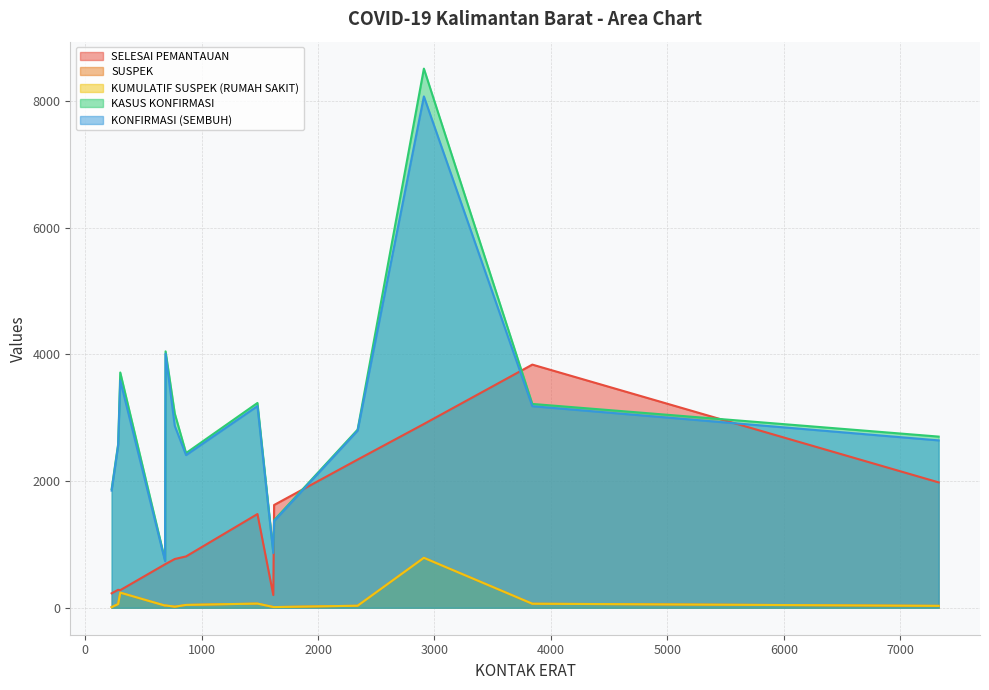

What is the value of the KASUS KONFIRMASI point at the 4th from the left?

3715